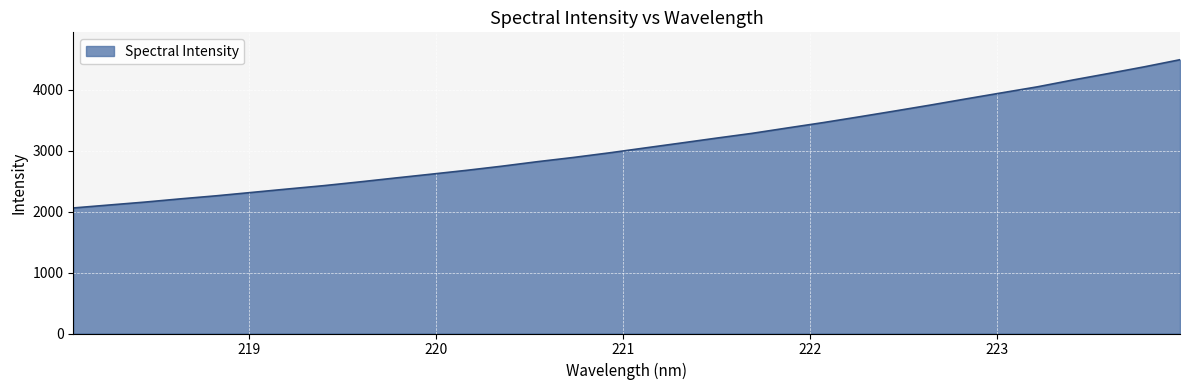

What is the greatest value displayed?

4492.3